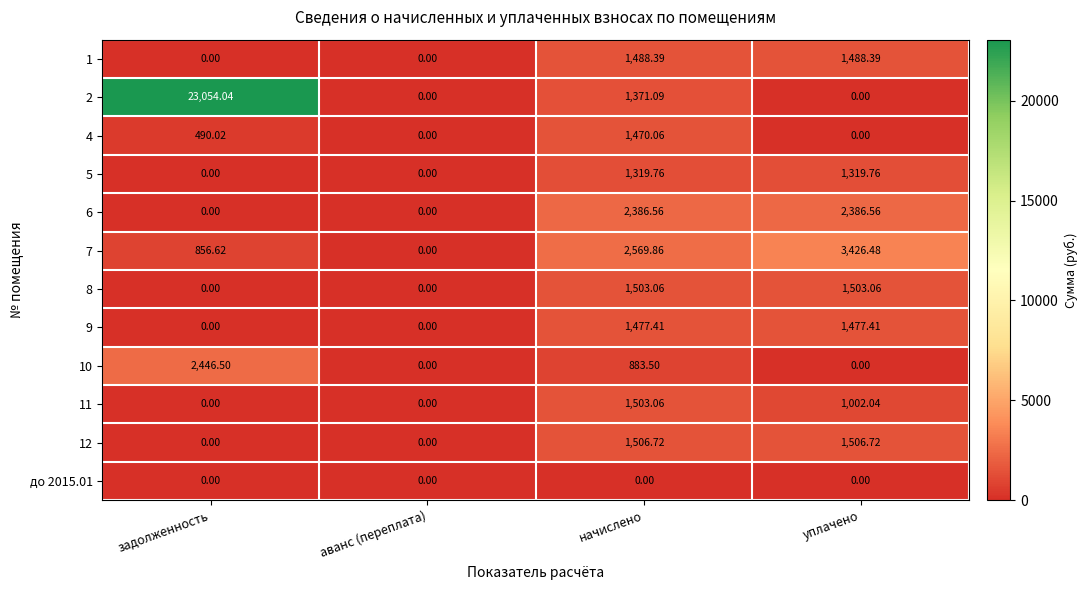

At which category is the sum across all series the highest?

задолженность